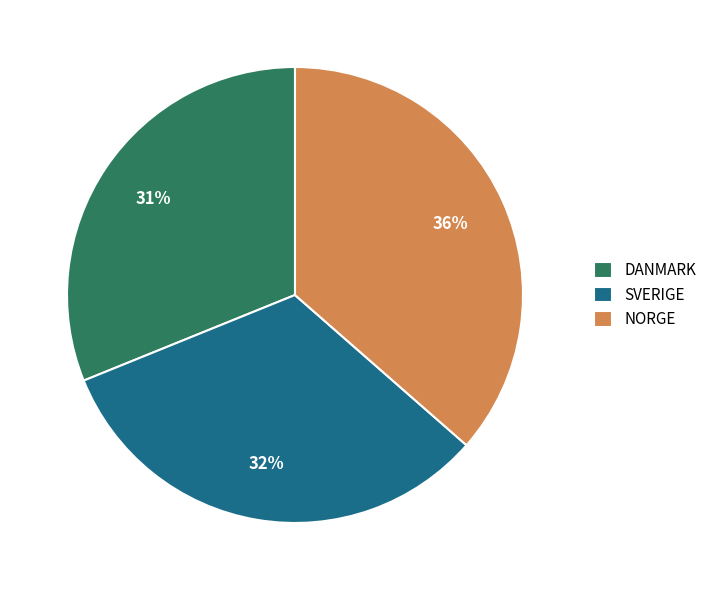

Approximately how many times larger is the value at SVERIGE compared to DANMARK?

1.0